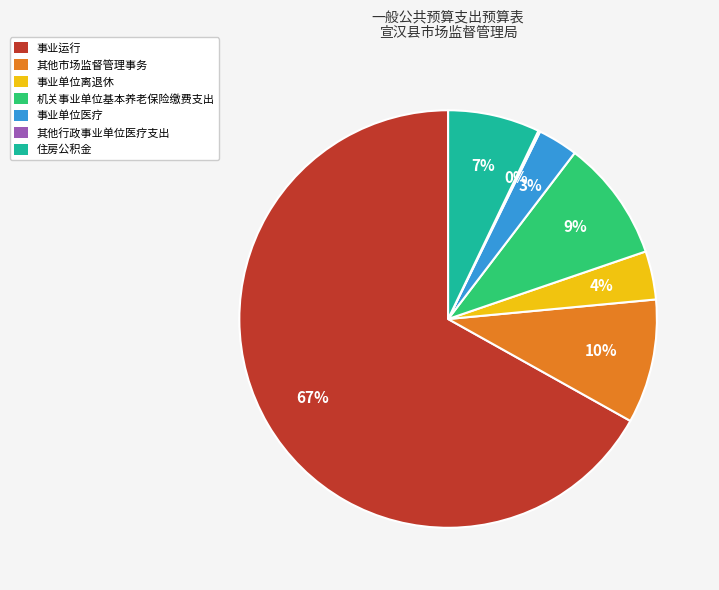

To the nearest percent, what percentage of the pie is 事业单位离退休?

4%